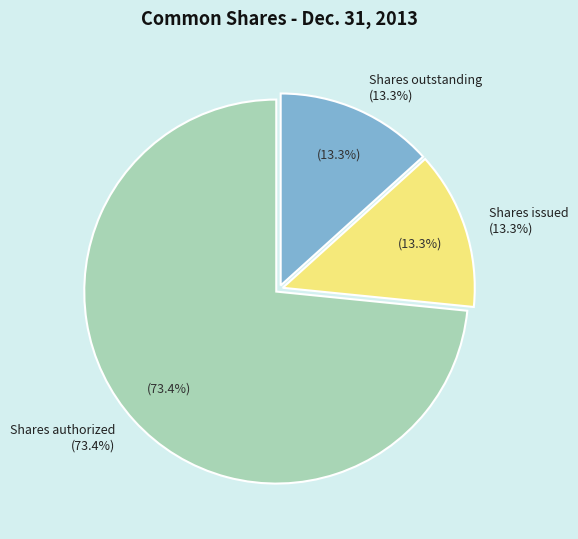

What is the majority slice?

Shares authorized